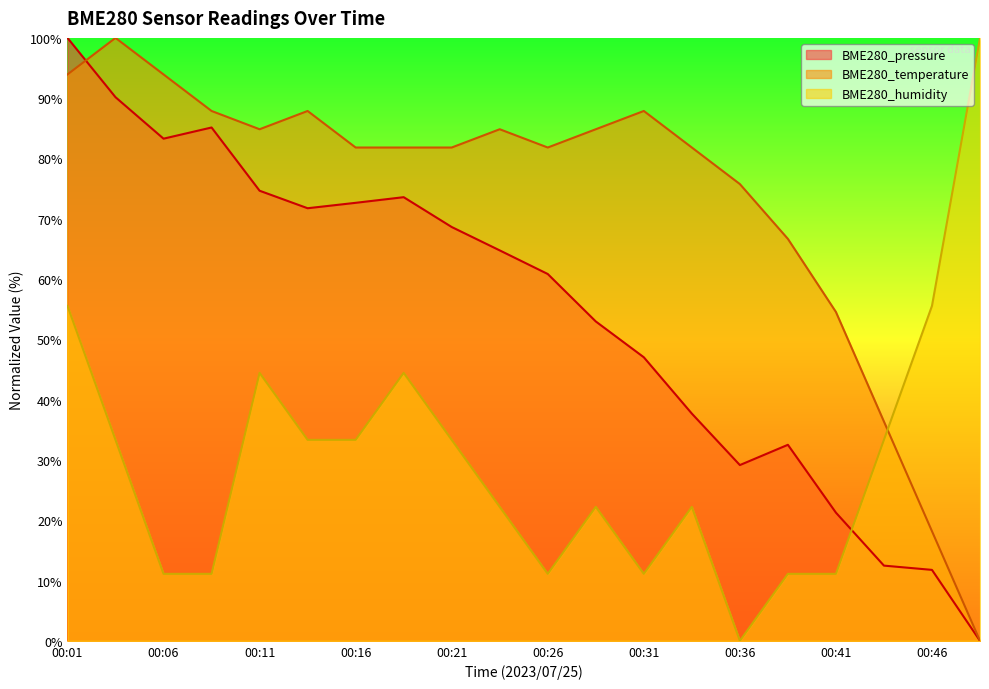

How many times do BME280_temperature and BME280_pressure cross each other?

1